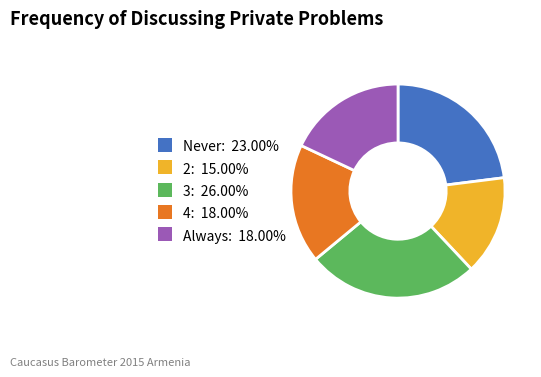

Is there any slice that represents more than half of the pie?

No